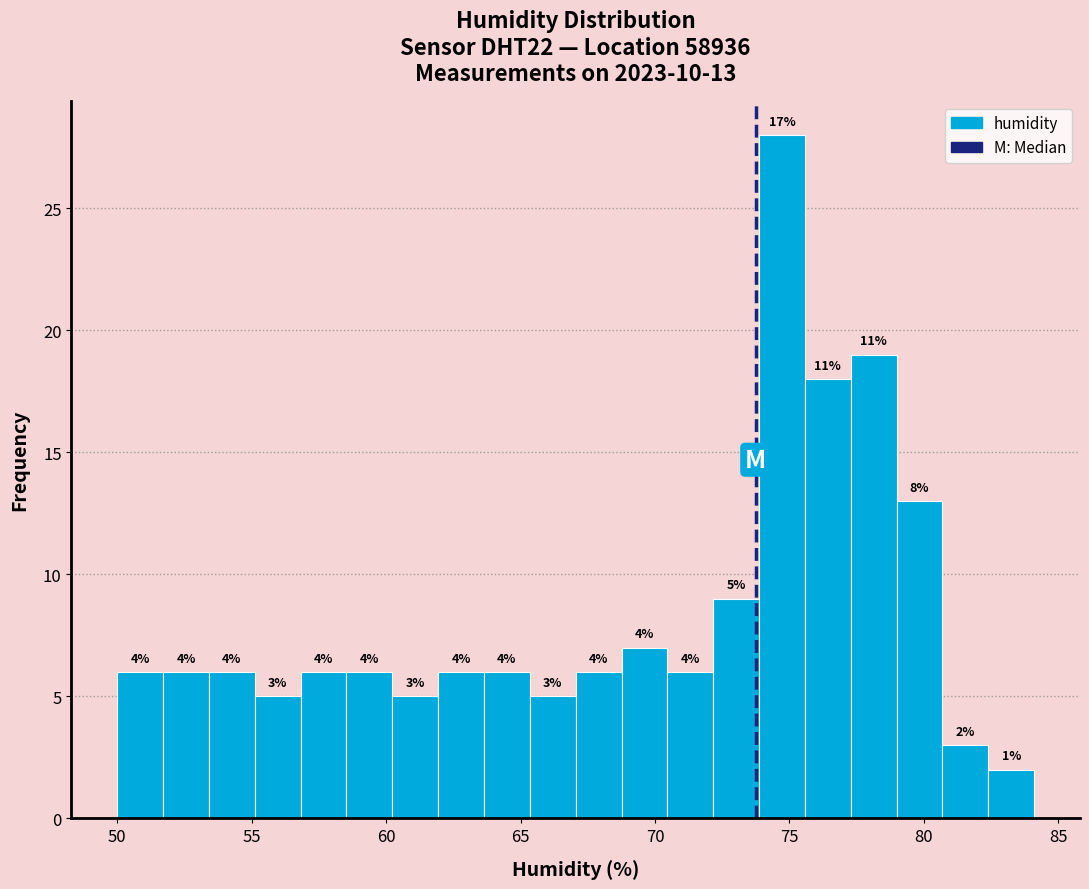

Around what value on the x-axis is the tallest bar? Give the approximate position of its centre, as read against the axis.

74.5